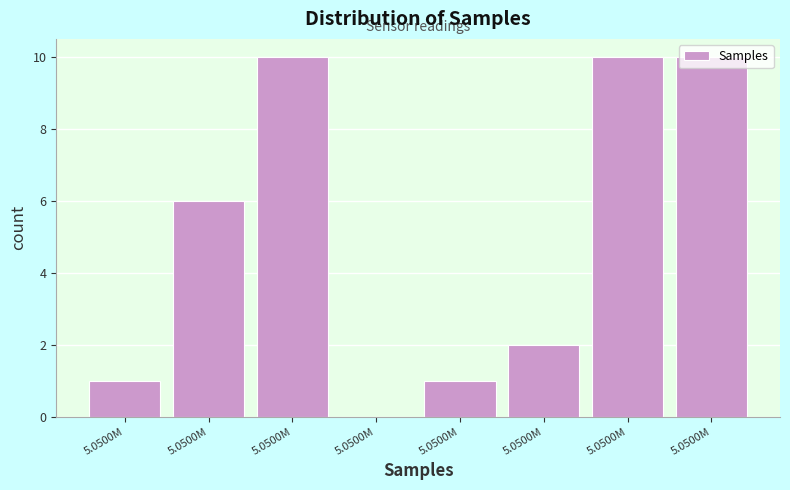

Count the number of categories in the chart.

8